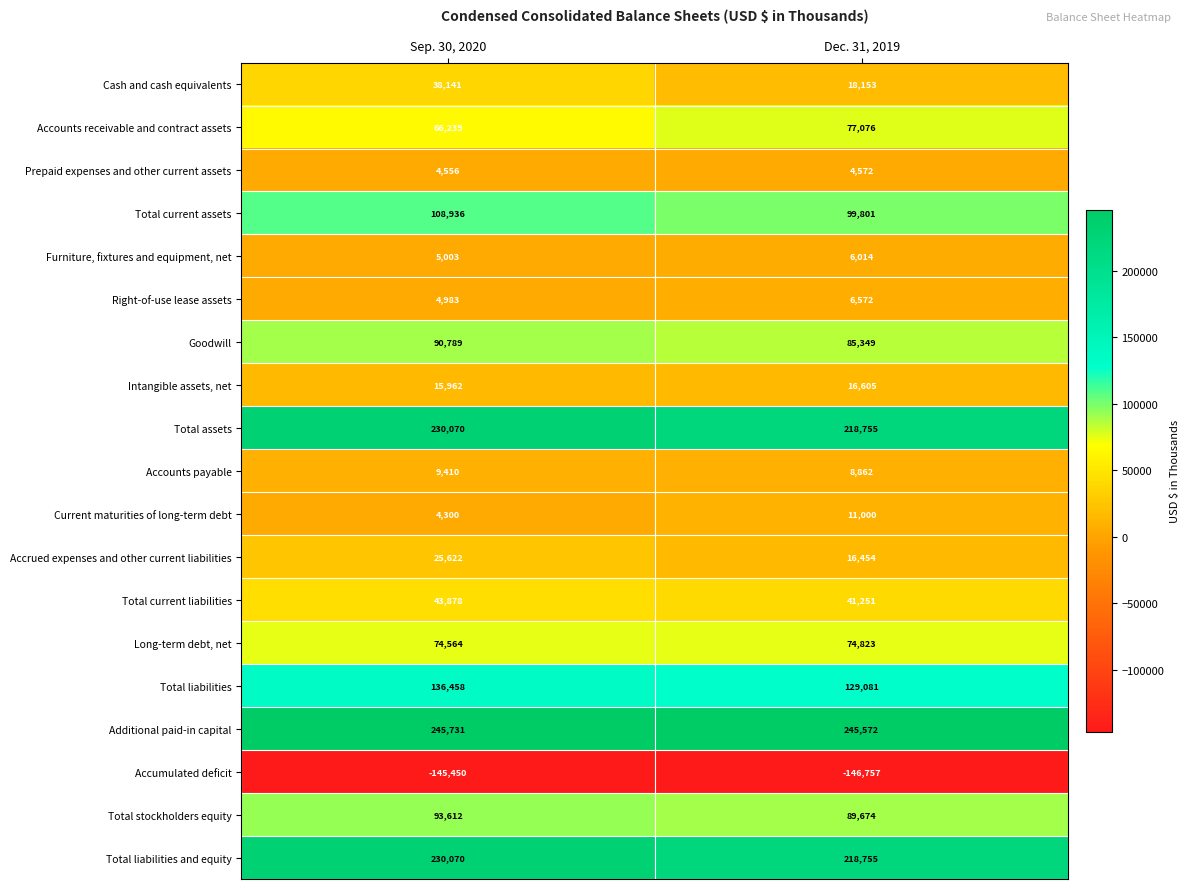

Rank the categories by Total current assets value from highest to lowest.

Sep. 30, 2020, Dec. 31, 2019